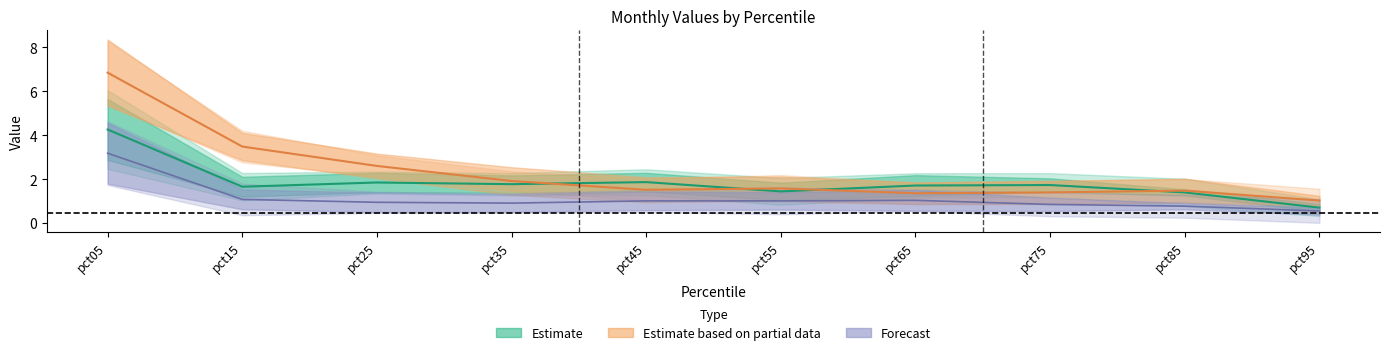

Where is the first local maximum for Feb?

pct45